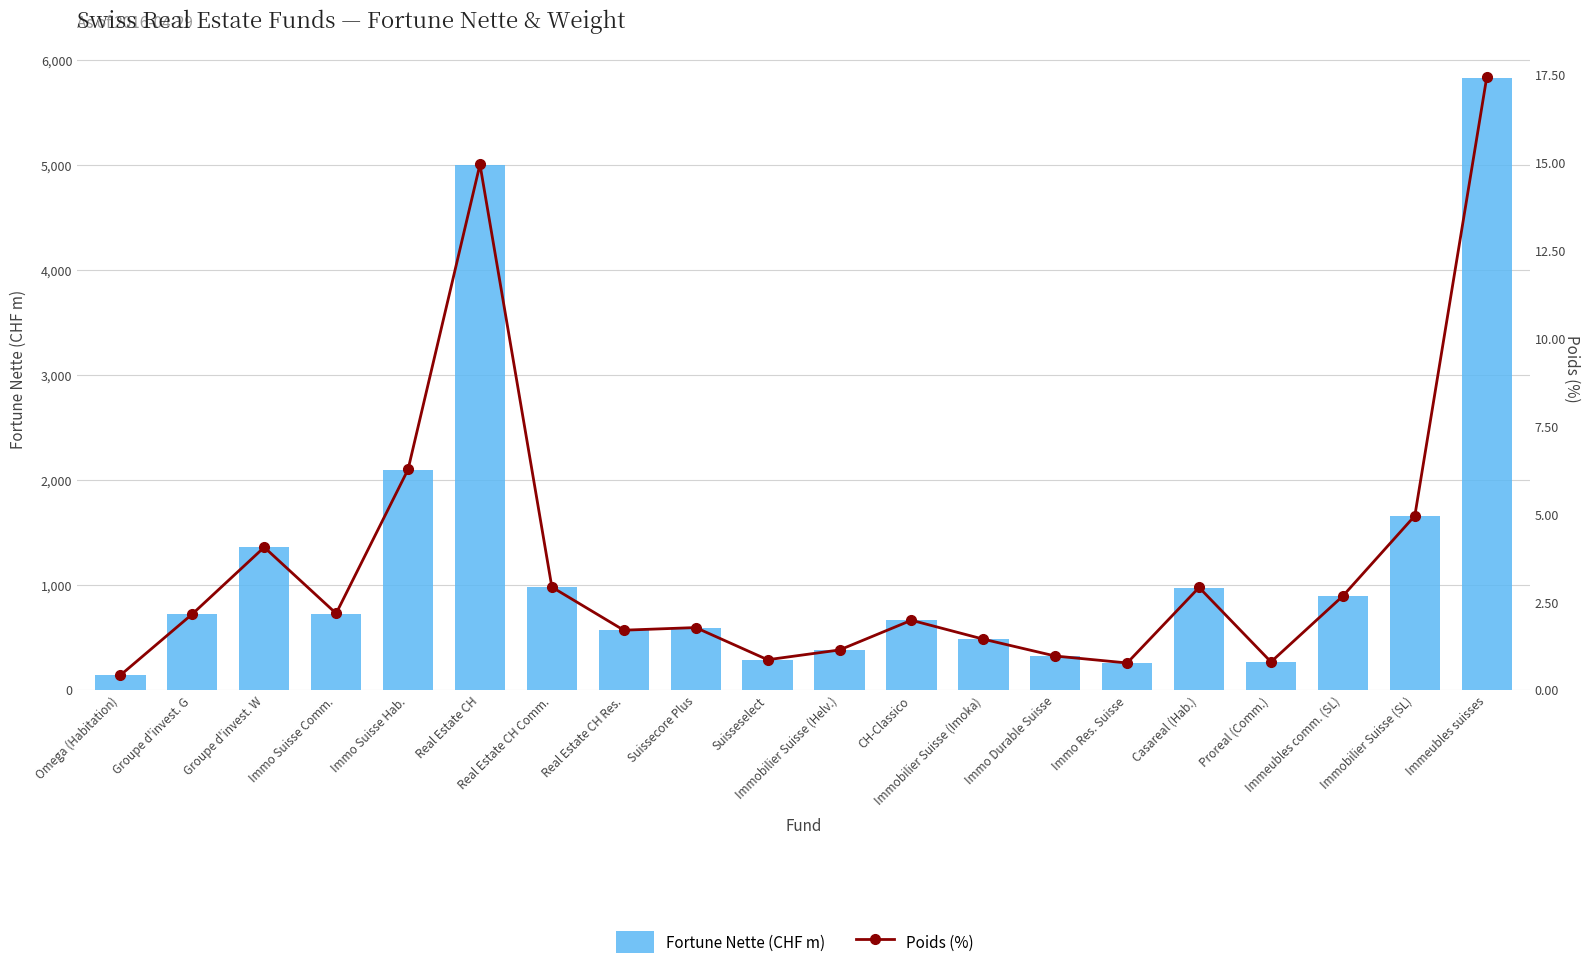

What is the approximate value of Poids (%) at Omega (Habitation)?

0.4